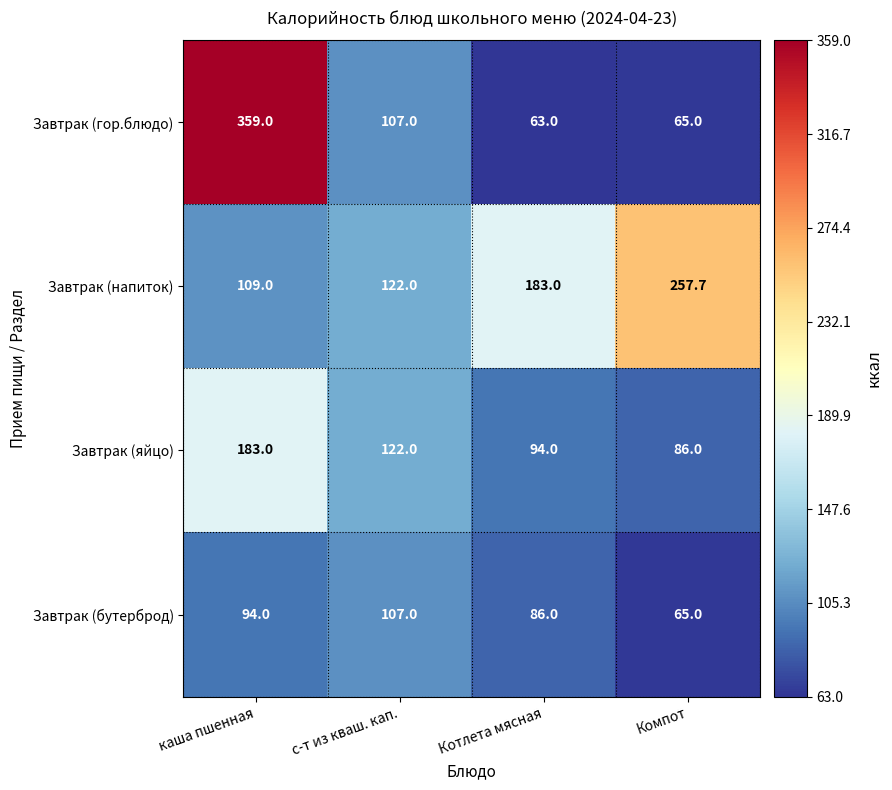

Count the number of categories in the chart.

4